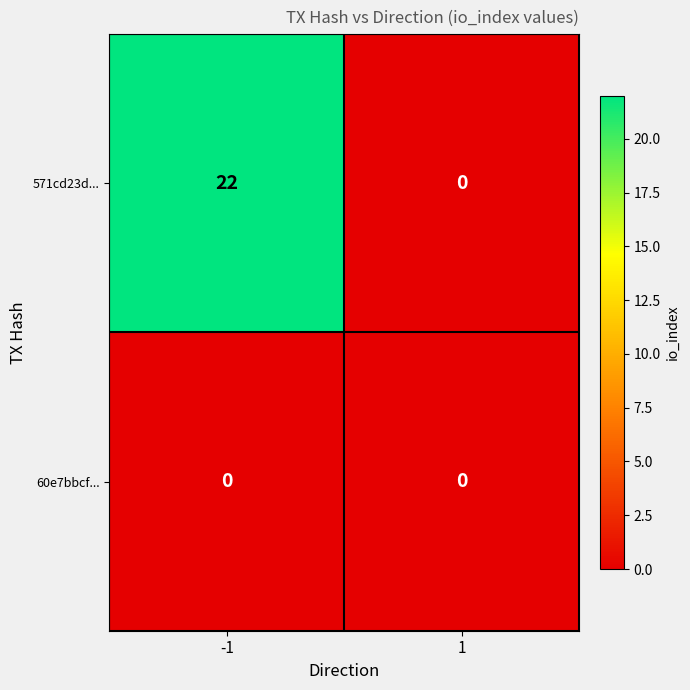

The 571cd23d... series shows 40 at -1. True or false?

False